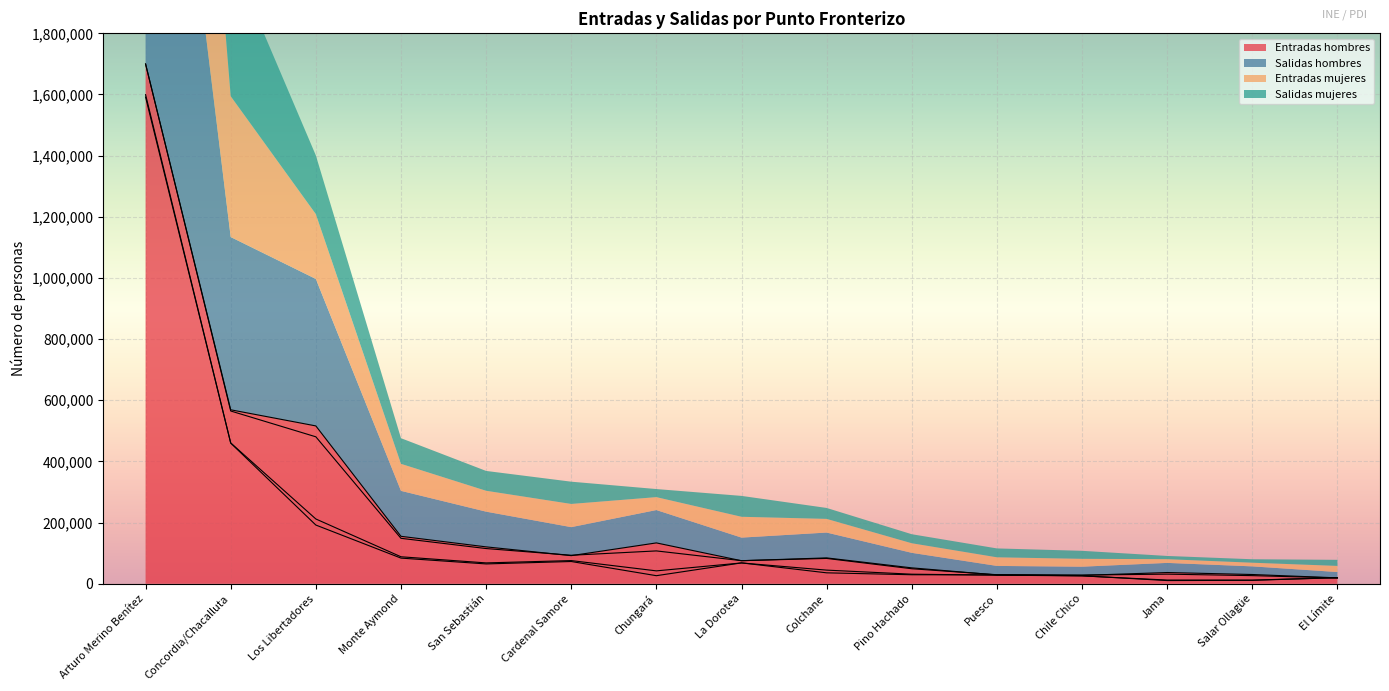

How many categories are shown in the chart?

15